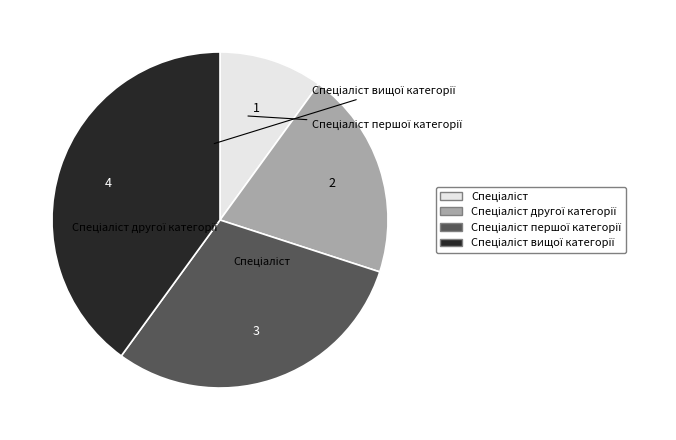

To the nearest percent, what is the combined percentage of Спеціаліст and Спеціаліст другої категорії?

30%